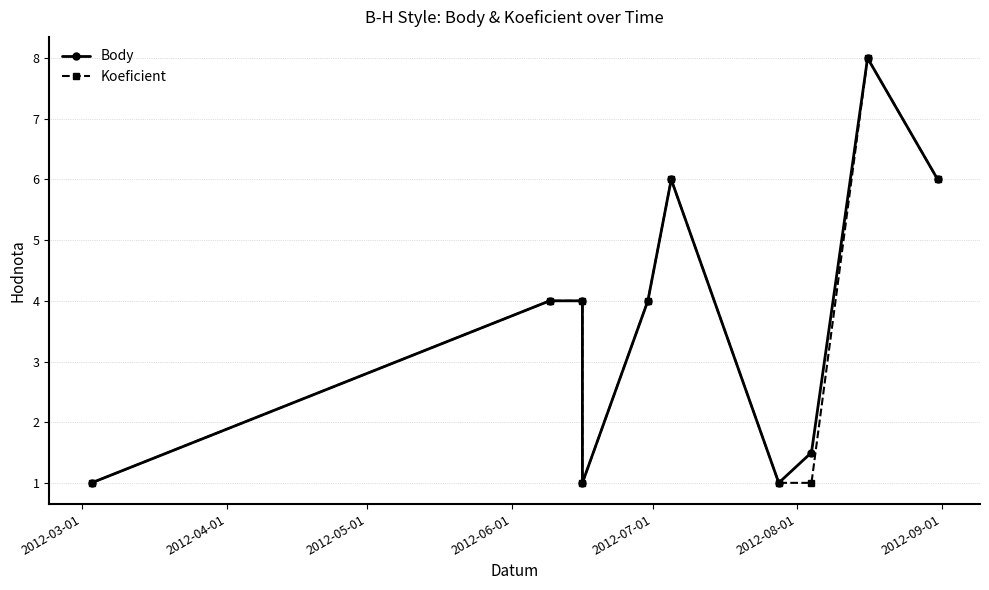

What is the difference between the maximum and second lowest values in the Koeficient series?

7.0